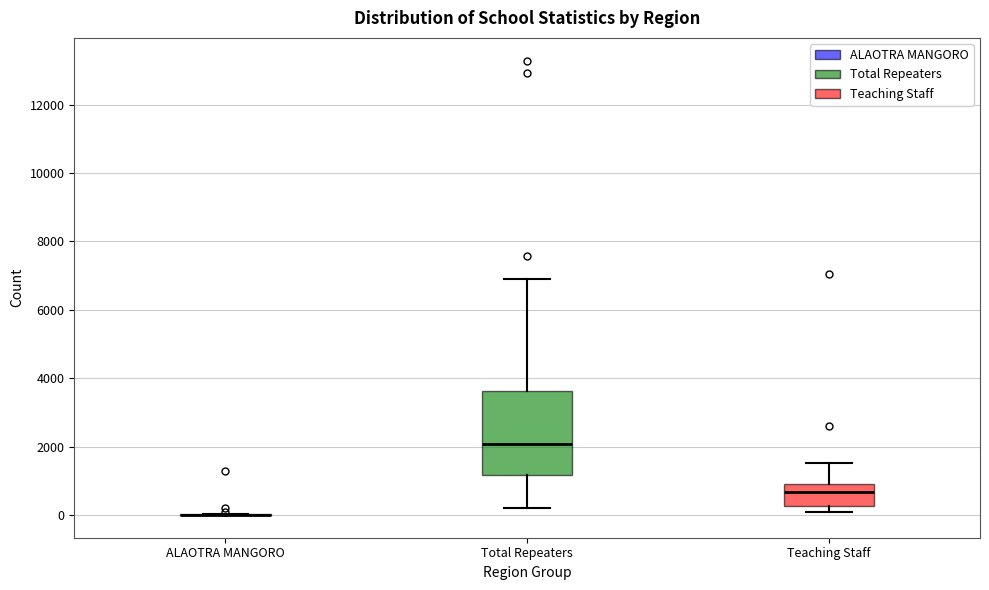

Reading left to right, transcribe this box plot: for each box, give where its median line is, the range the box spans, and where its two whiskers end, as read against the y-axis. The values are not printed on the chart, so give them approximately, as read against the axis.

ALAOTRA MANGORO: box collapsed to a line at 0, whiskers 0 to 0
Total Repeaters: median 2000, box 1200 to 3600, whiskers 200 to 6800
Teaching Staff: median 600, box 200 to 1000, whiskers 0 to 1600